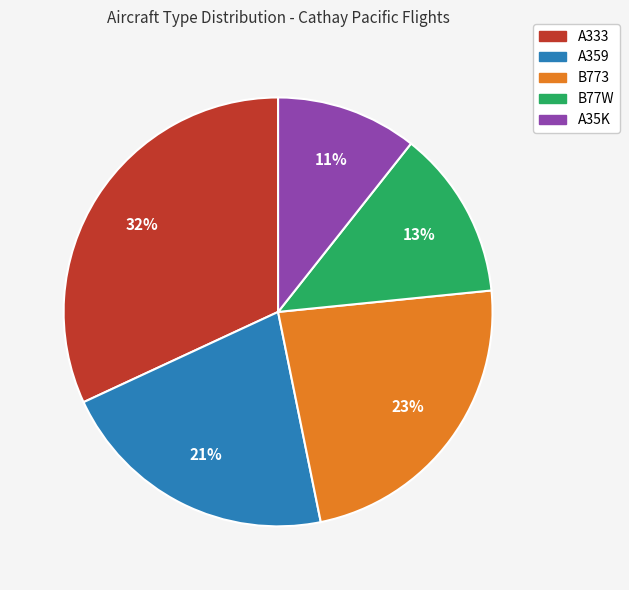

How many slices are in this pie chart?

5